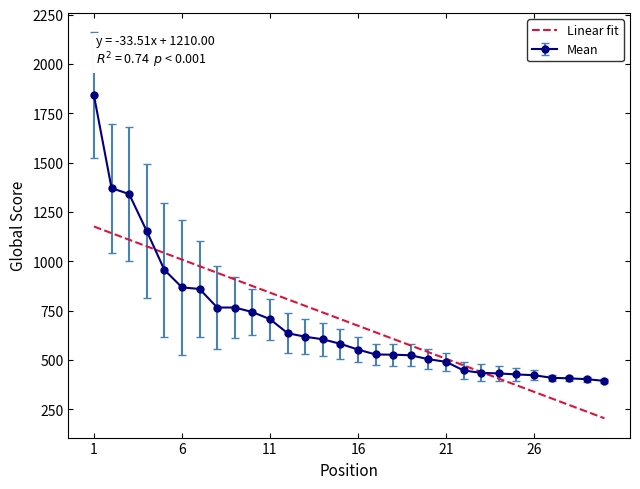

What is the maximum value shown in the chart?

1841.0